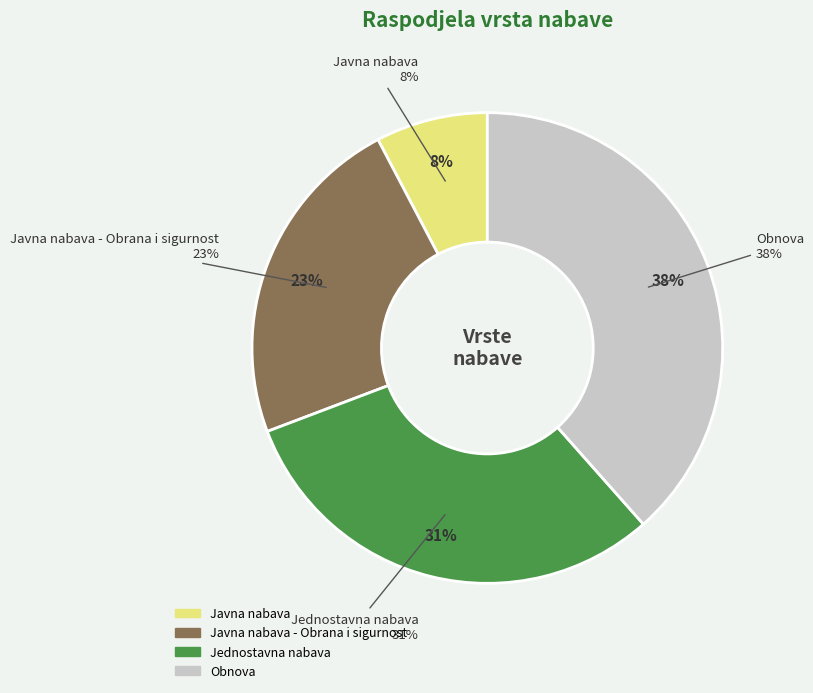

How many slices are in this pie chart?

4